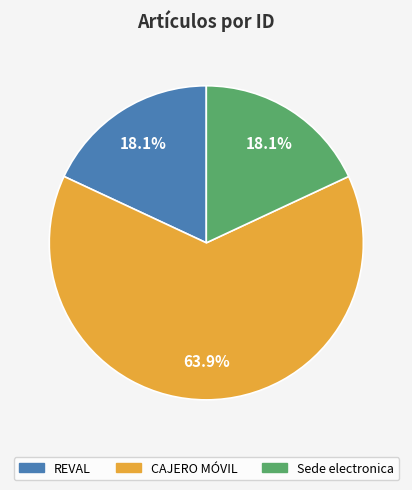

To the nearest percent, what is the combined percentage of CAJERO MÓVIL and REVAL?

82%